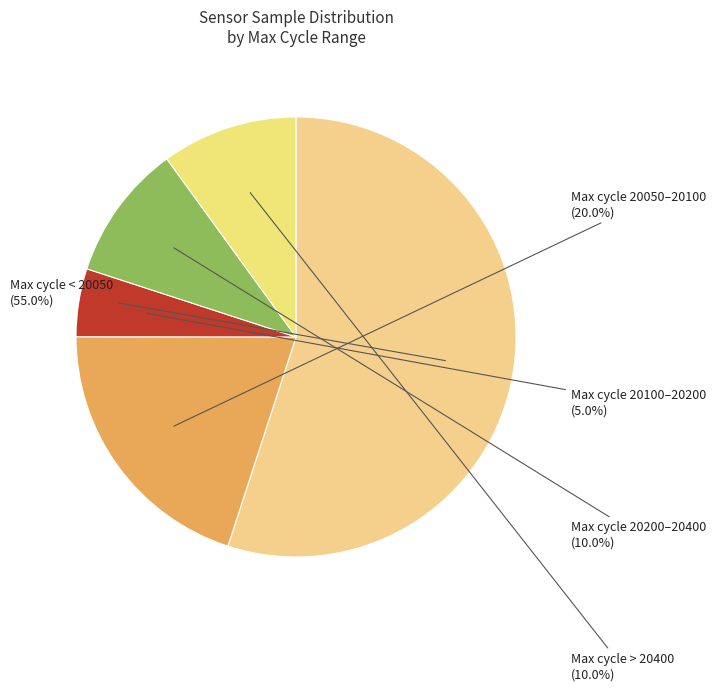

How many segments does this pie chart have?

5